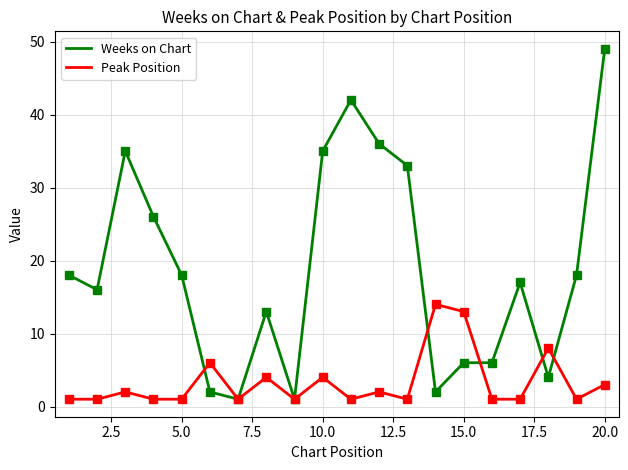

Rank the series by their average value, from lowest to highest.

Peak Position, Weeks on Chart